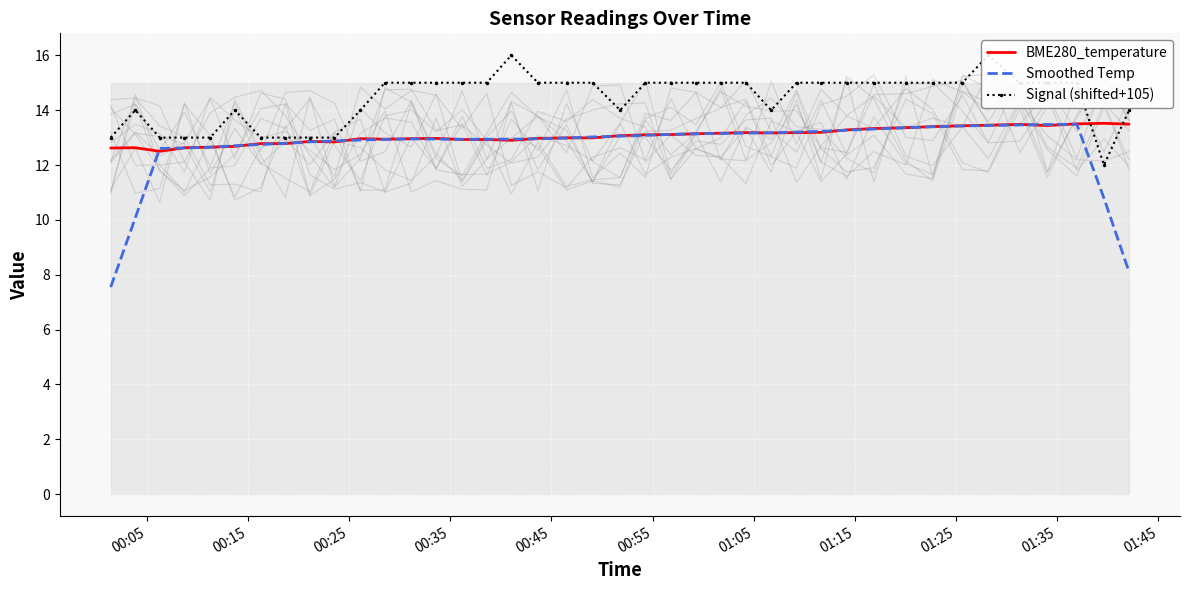

What is the lowest value of the BME280_temperature series?

12.5